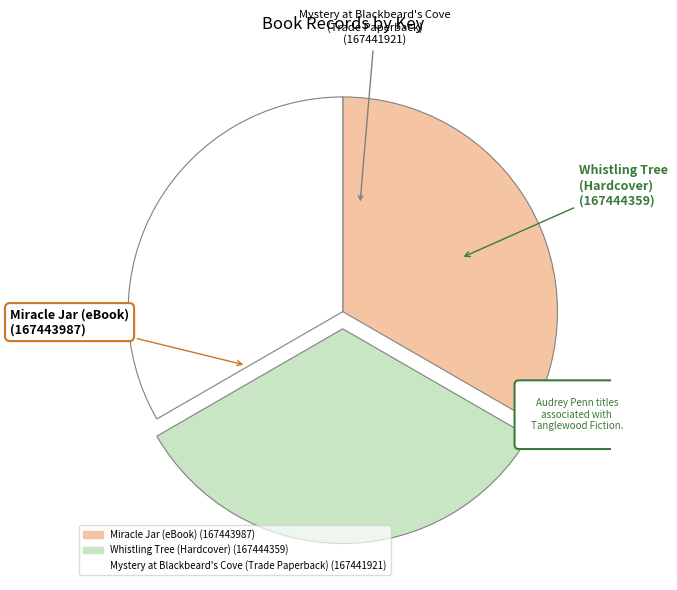

To the nearest percent, what is the combined percentage of Miracle Jar (eBook) and Whistling Tree (Hardcover)?

67%